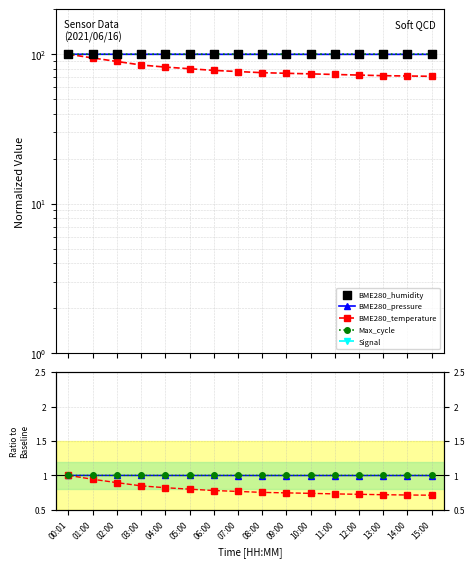

Which series has the largest total across all categories?

BME280_humidity